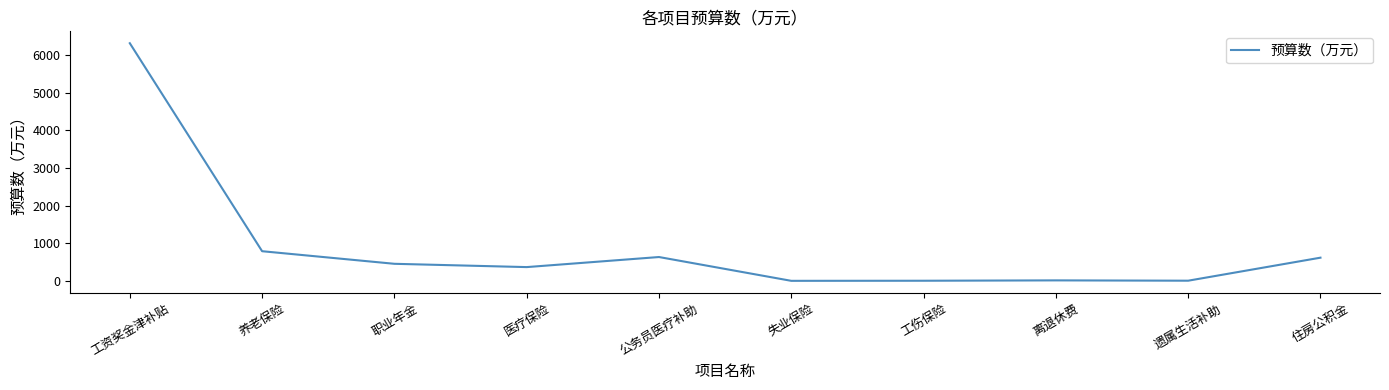

At which category does the chart reach its peak across all series?

工资奖金津补贴